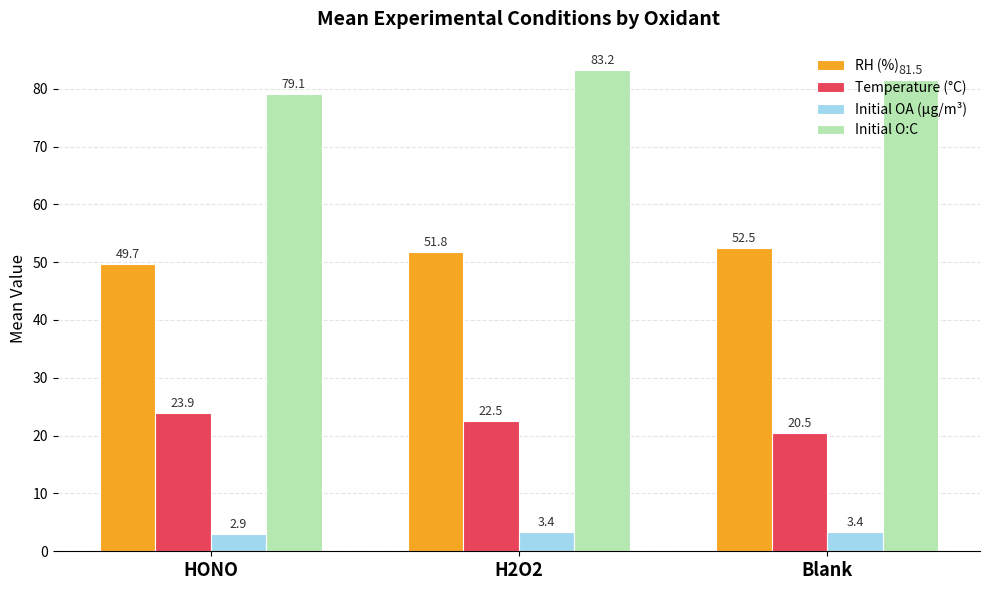

Count the number of data series in this chart.

4